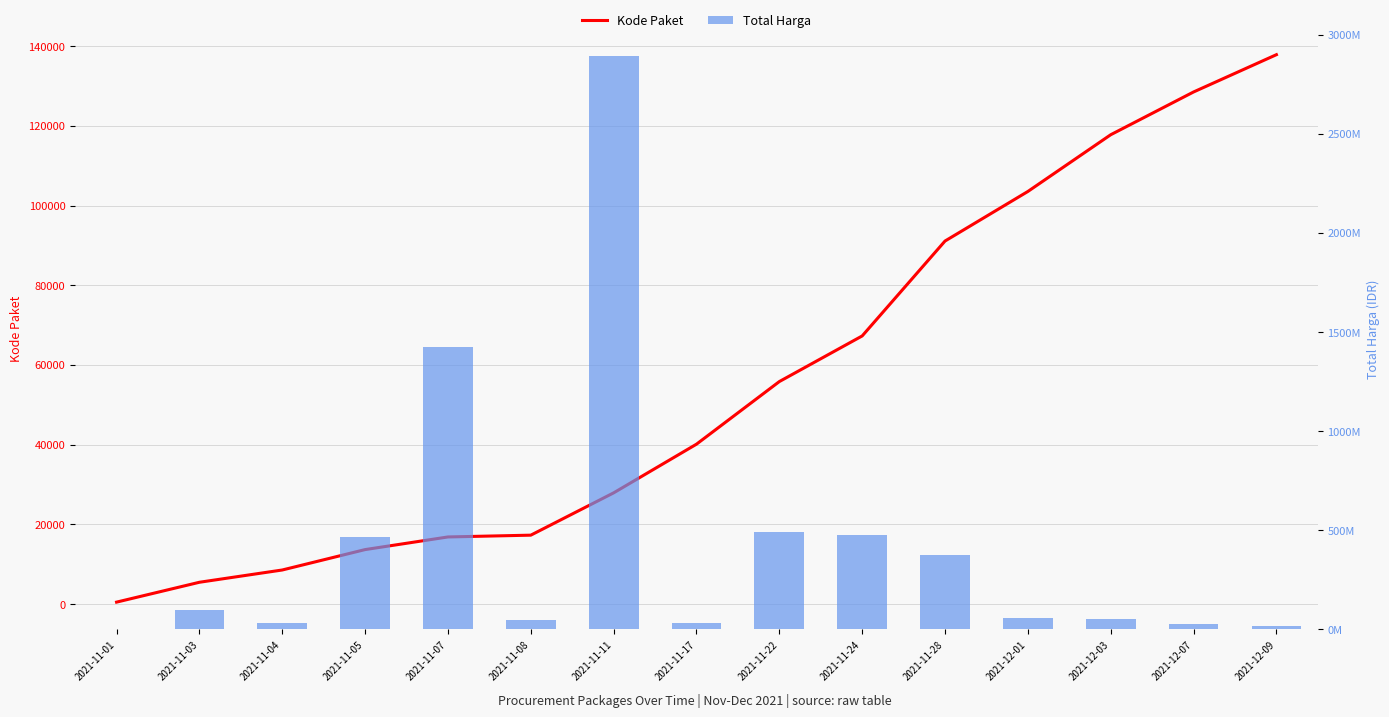

What is the difference between the maximum and minimum values in the Kode Paket series?

137412